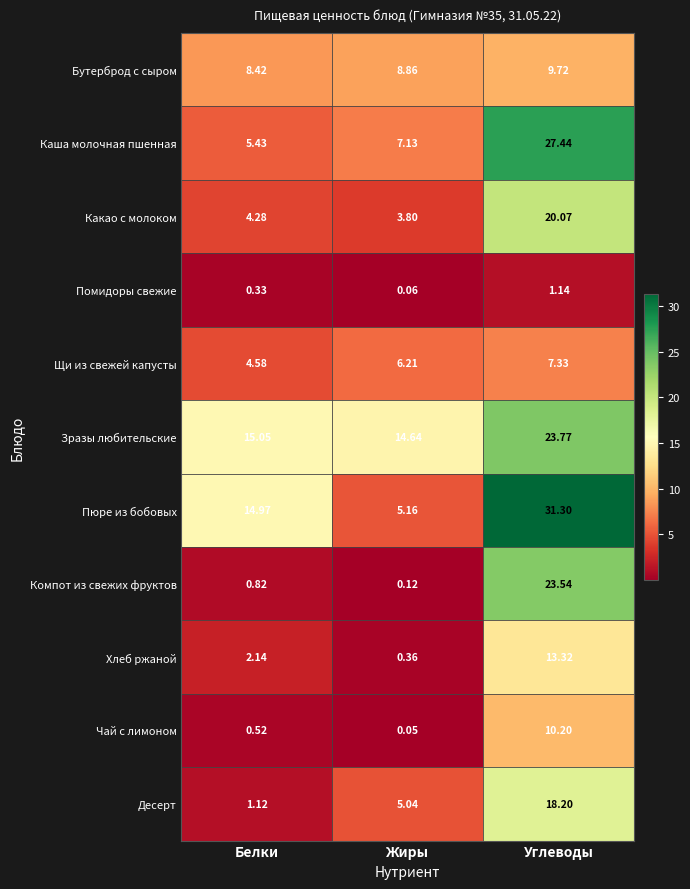

Is the value of Чай с лимоном at Белки greater than the value of Каша молочная пшенная at Жиры?

No